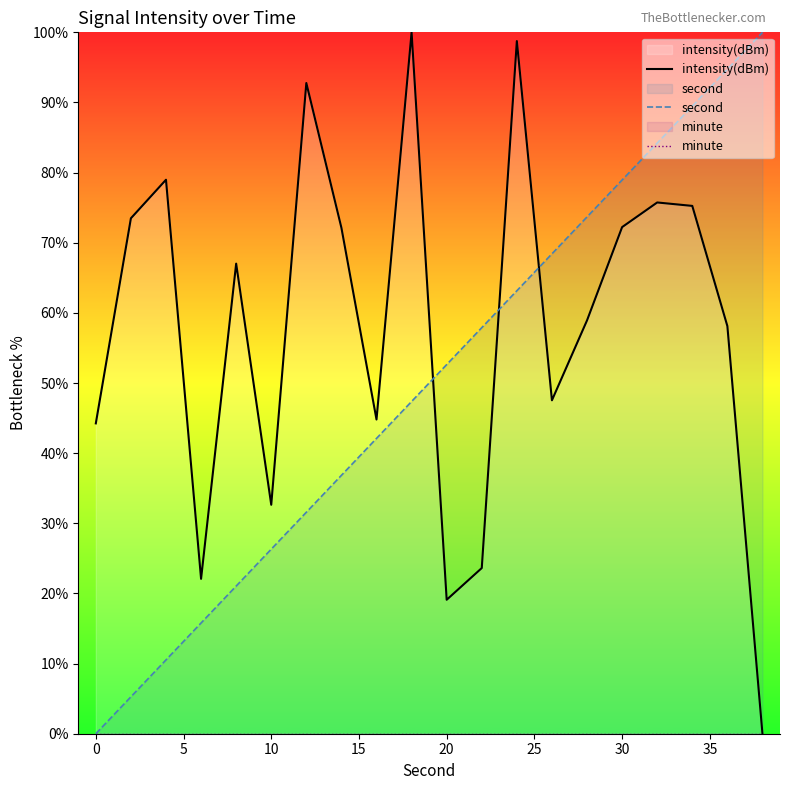

List the series in order of their peak value, highest first.

intensity(dBm), second, minute